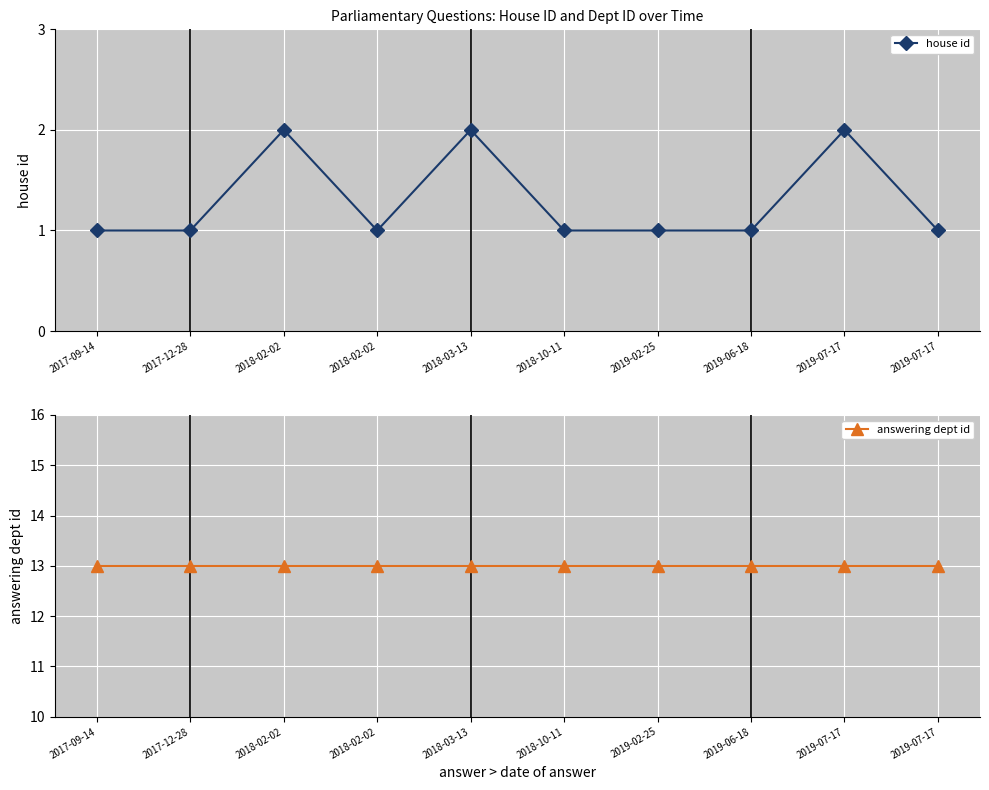

True or false: house id has a value of 3 at 2019-07-17.

False